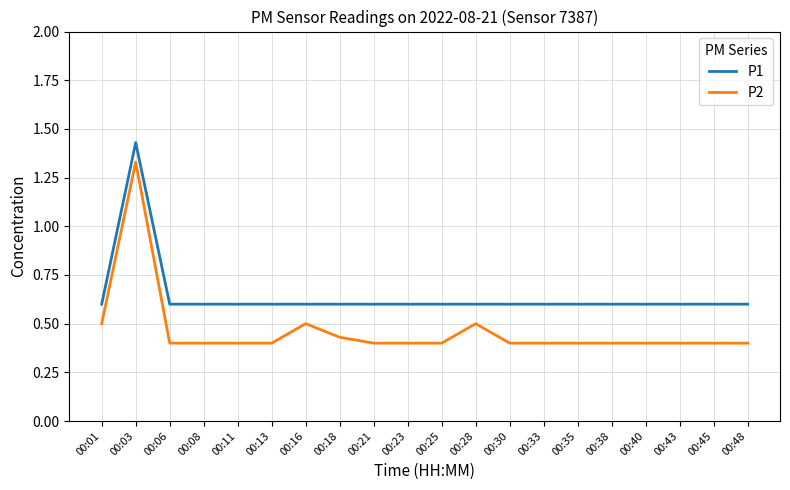

Which label corresponds to the largest value in the chart?

00:03